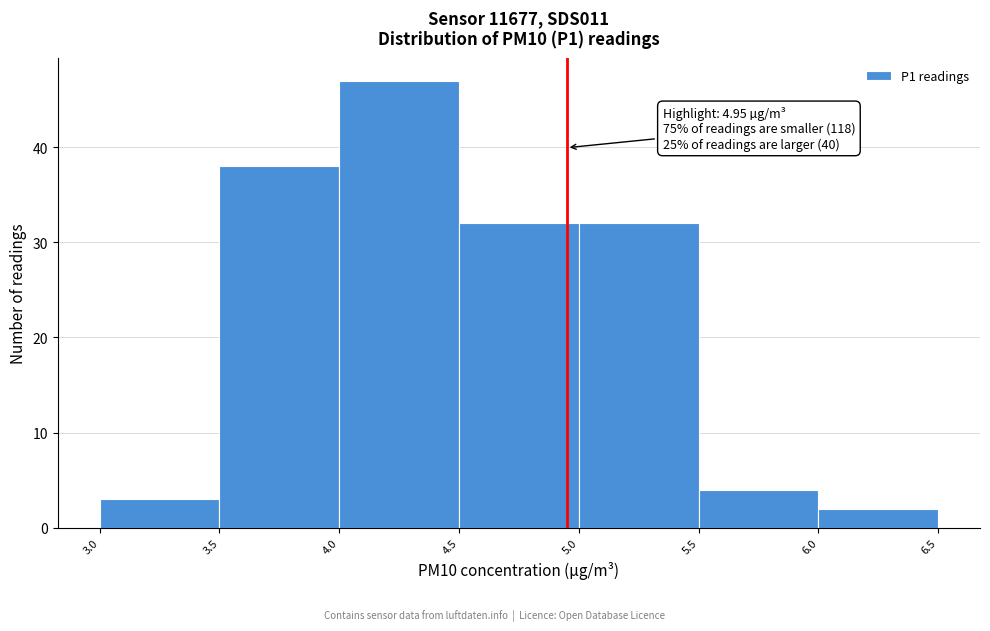

Over which range of the x-axis is the bar tallest?

4.0 to 4.5